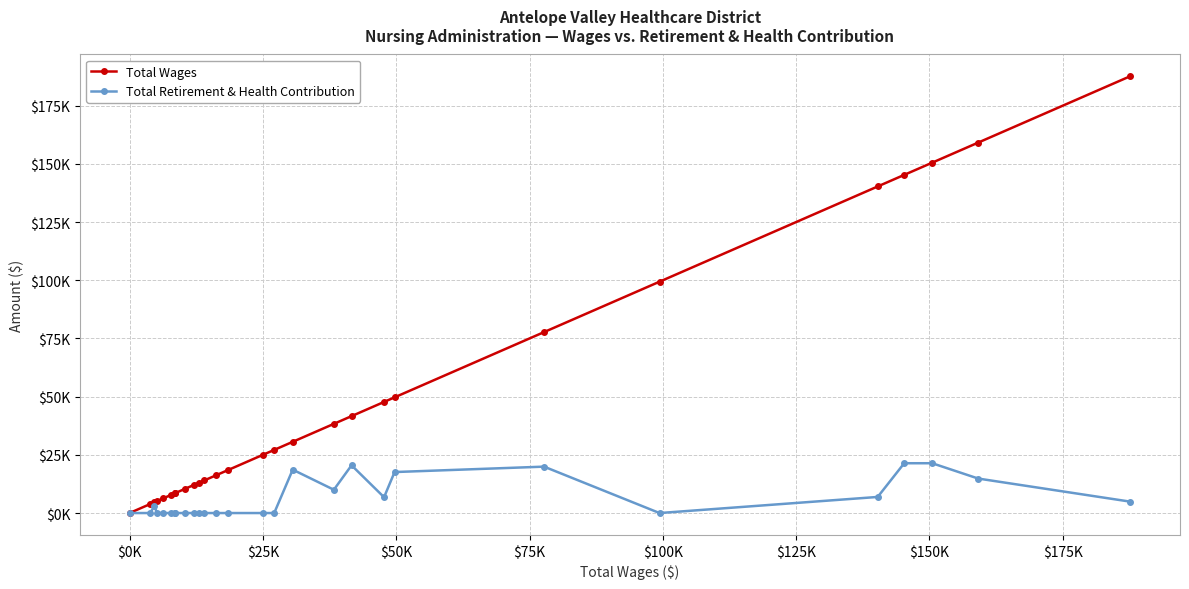

Reading right to left, transcribe all the data shown in this chart.

Total Wages: 187598	159143	150503	145259	140286	99380	77728	49697	47724	41629	38311	30598	27123	25076	18483	16259	14043	13093	12054	10449	8473	8451	7805	6296	5147	4666	3855	72
Total Retirement & Health Contribution: 4912	14810	21396	21396	6915	0	19933	17608	6792	20511	10004	18636	0	0	0	0	0	0	0	0	0	0	0	0	0	3000	0	0